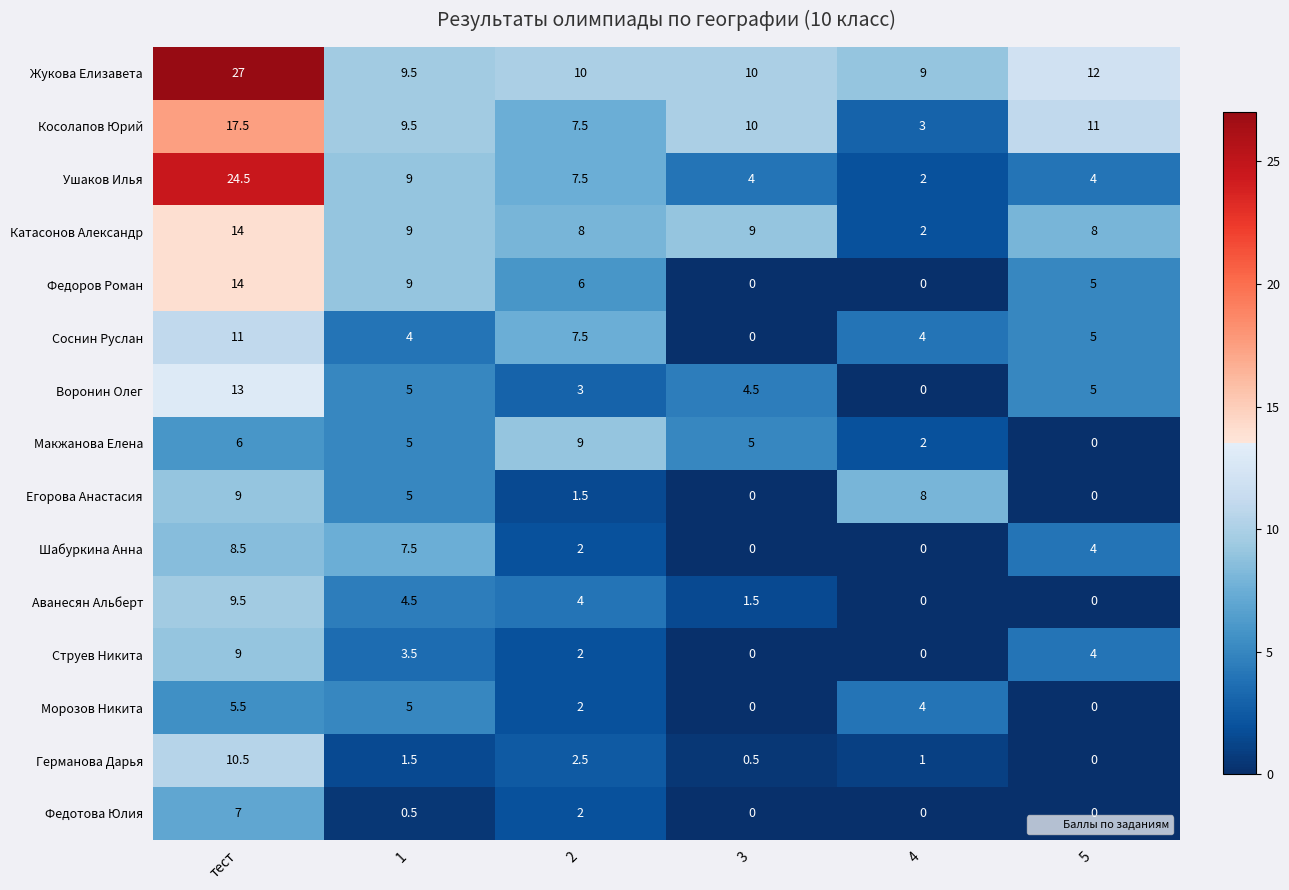

Where is Шабуркина Анна nearest to the value 4?

5